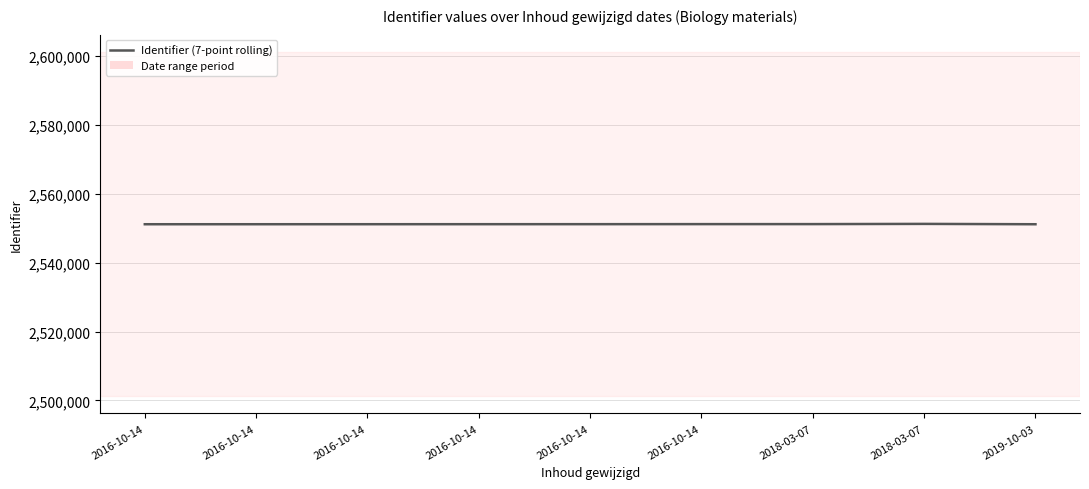

What is the sum of all values?

22960892